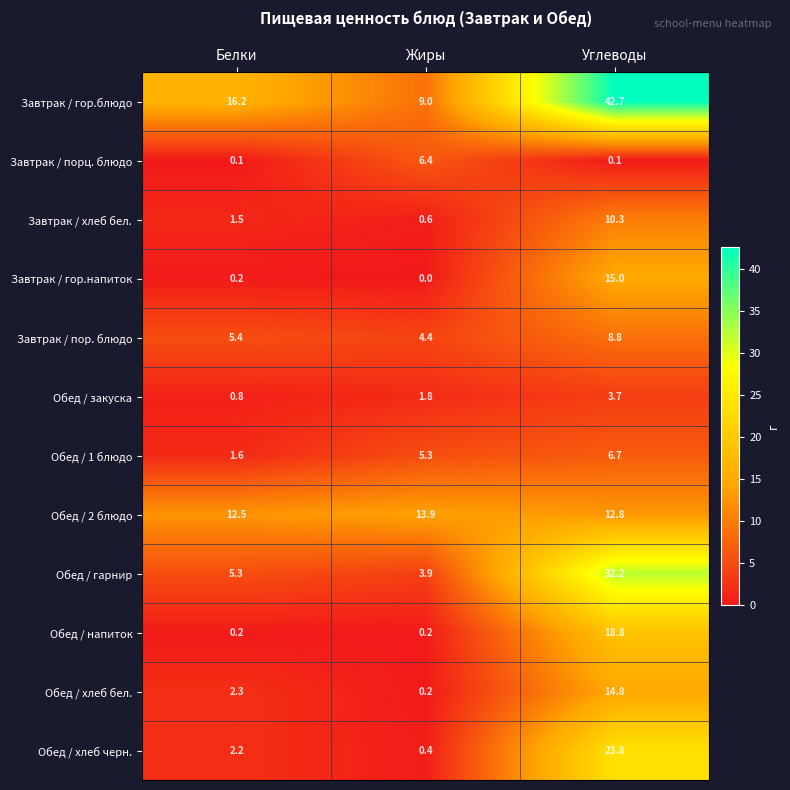

Where is Обед / закуска nearest to the value 2?

Жиры